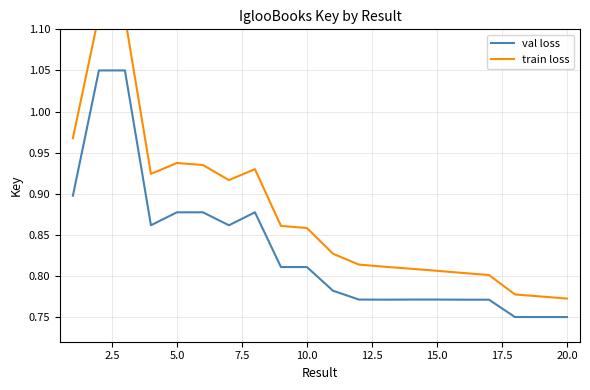

How many interior local valleys does the val loss series have?

5